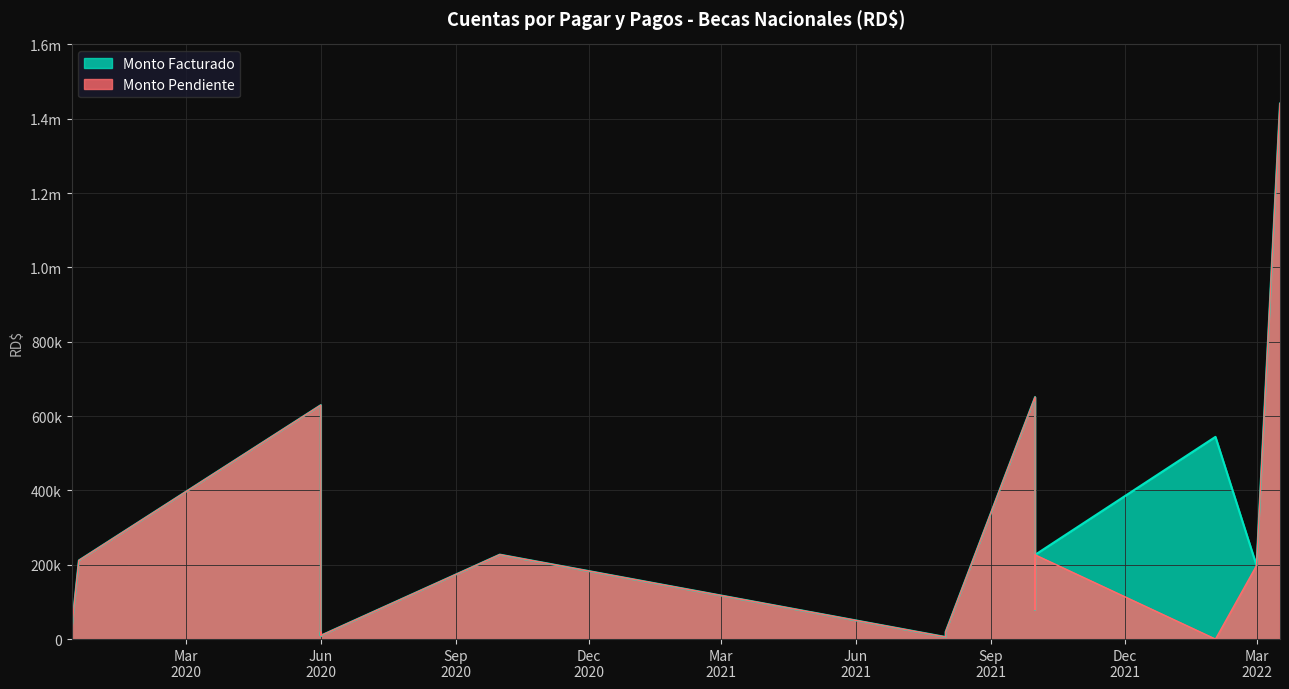

True or false: Monto Facturado and Monto Pendiente cross at least once.

False